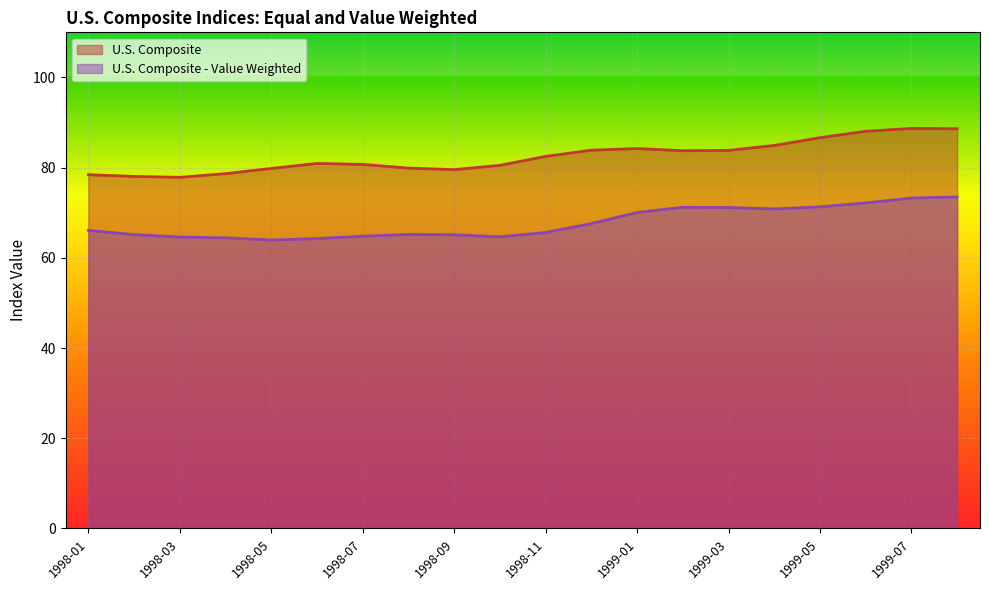

What is the difference between the maximum and minimum values in the U.S. Composite series?

10.8